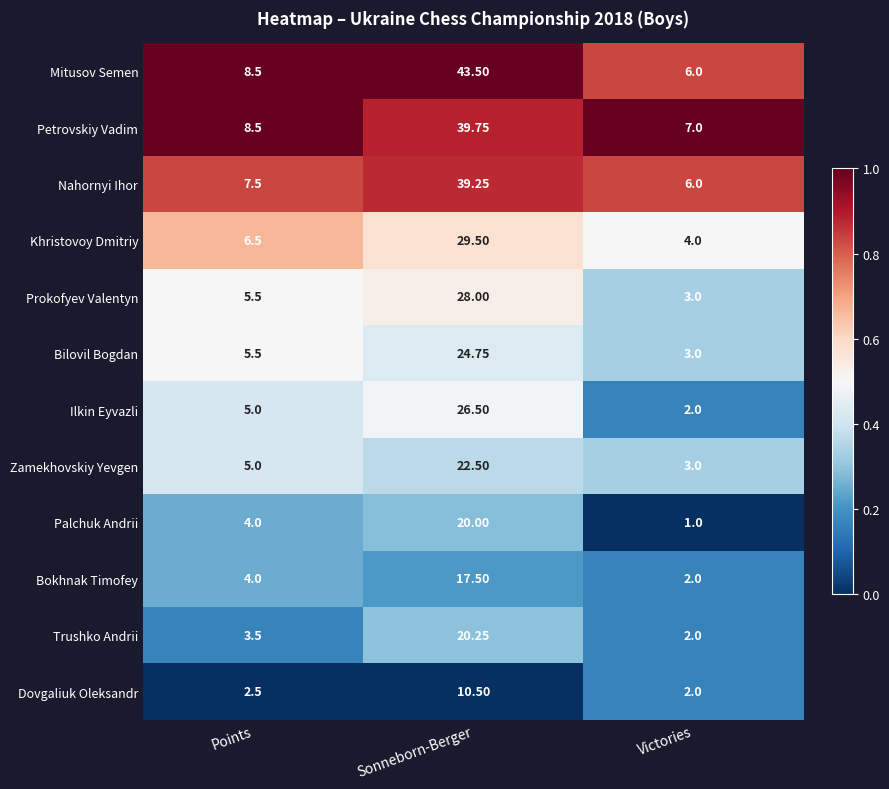

List the series in order of their peak value, highest first.

Mitusov Semen, Petrovskiy Vadim, Nahornyi Ihor, Khristovoy Dmitriy, Prokofyev Valentyn, Ilkin Eyvazli, Bilovil Bogdan, Zamekhovskiy Yevgen, Trushko Andrii, Palchuk Andrii, Bokhnak Timofey, Dovgaliuk Oleksandr